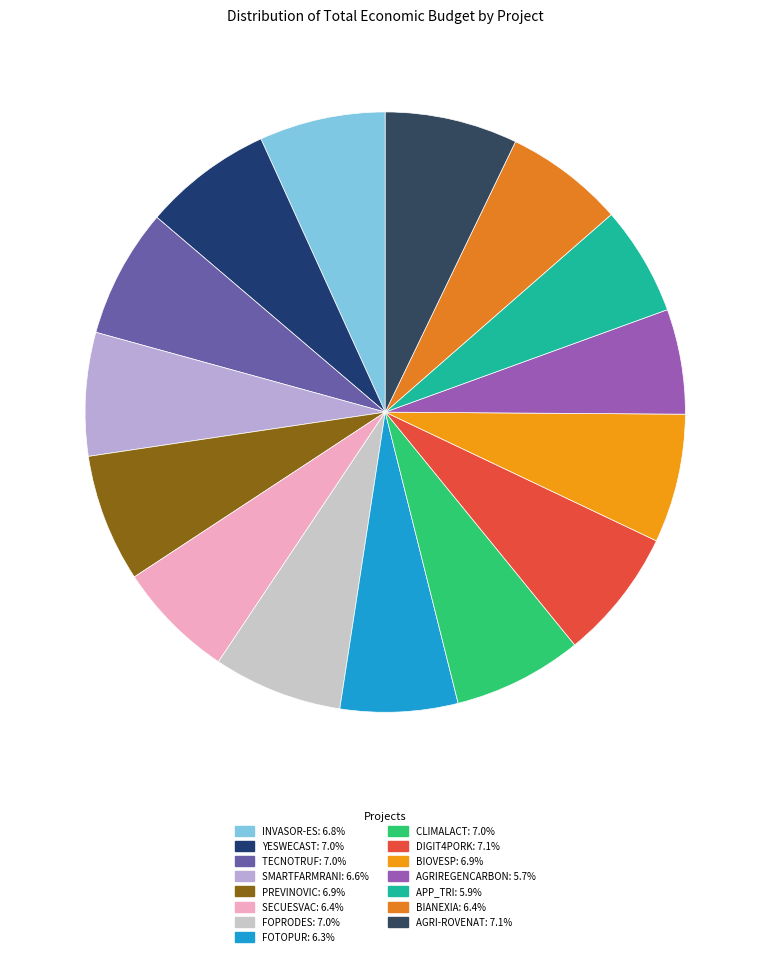

Is there any slice that represents more than half of the pie?

No